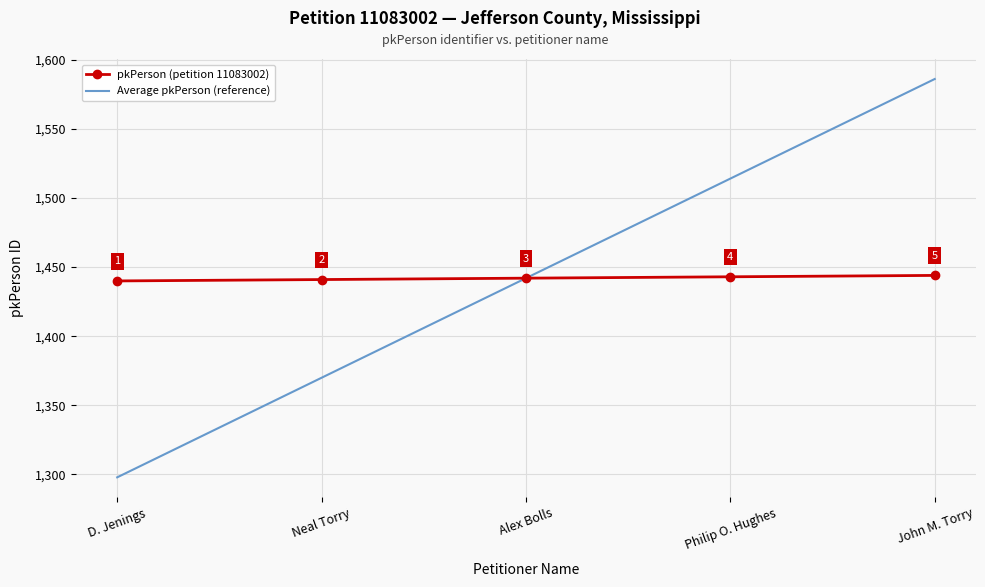

At which category is the sum across all series the highest?

John M. Torry